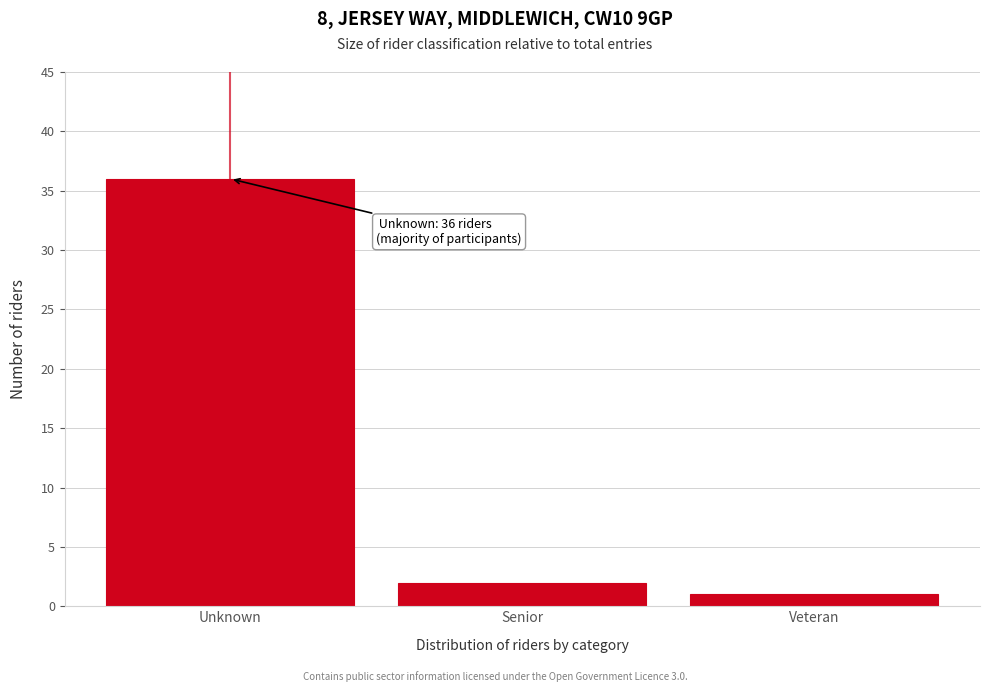

Reading right to left, extract all data points from this chart.

1	2	36